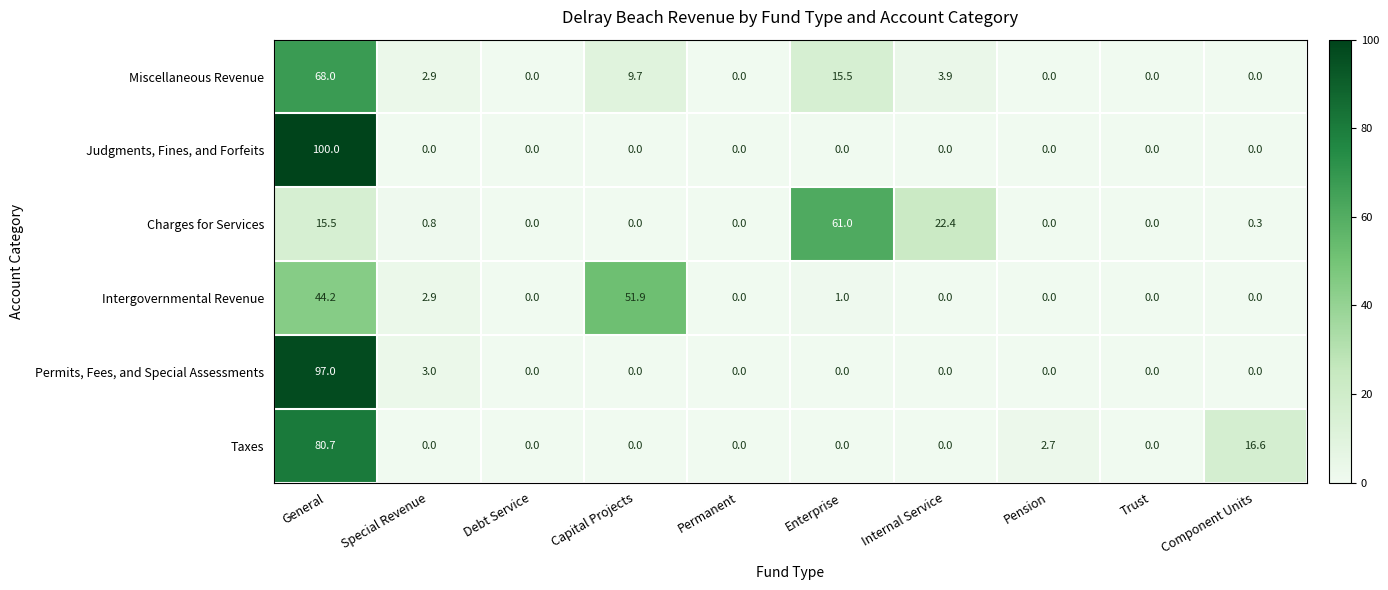

The Judgments, Fines, and Forfeits series shows 0.0 at Enterprise. True or false?

True